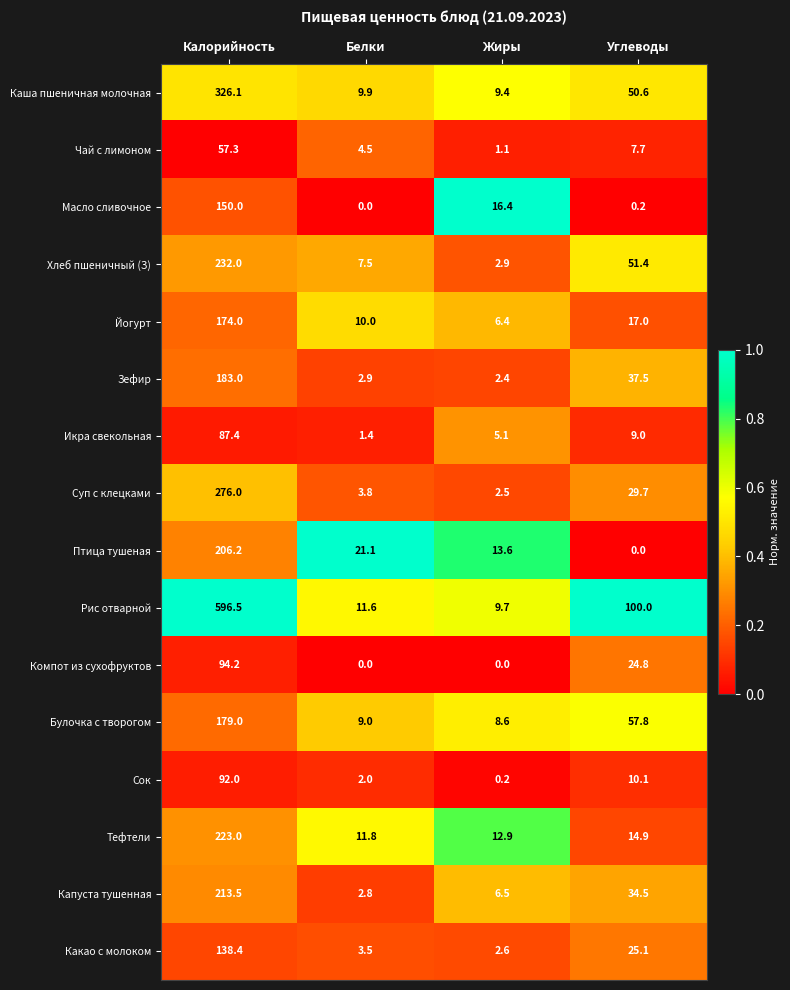

At which label does Тефтели reach its peak?

Калорийность